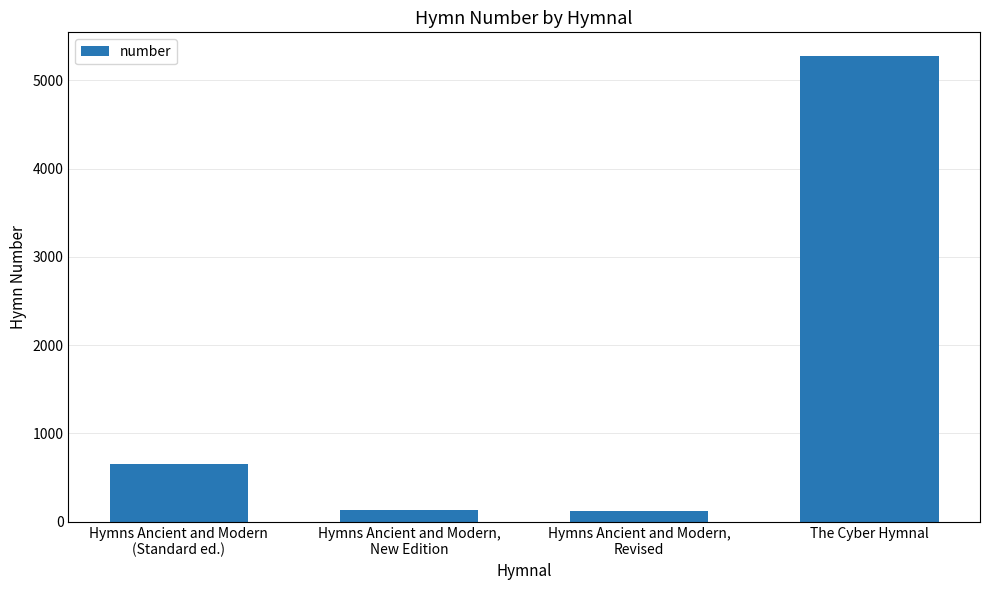

What is the average value?

1546